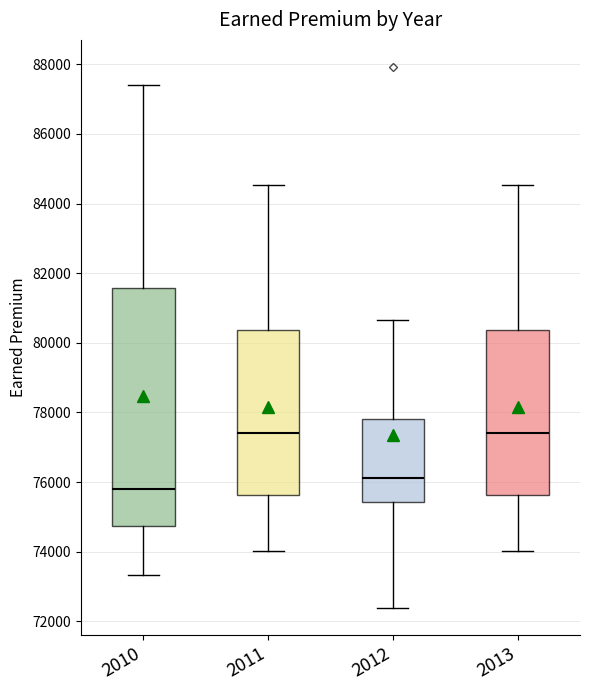

Which box has the lowest median line?

2010